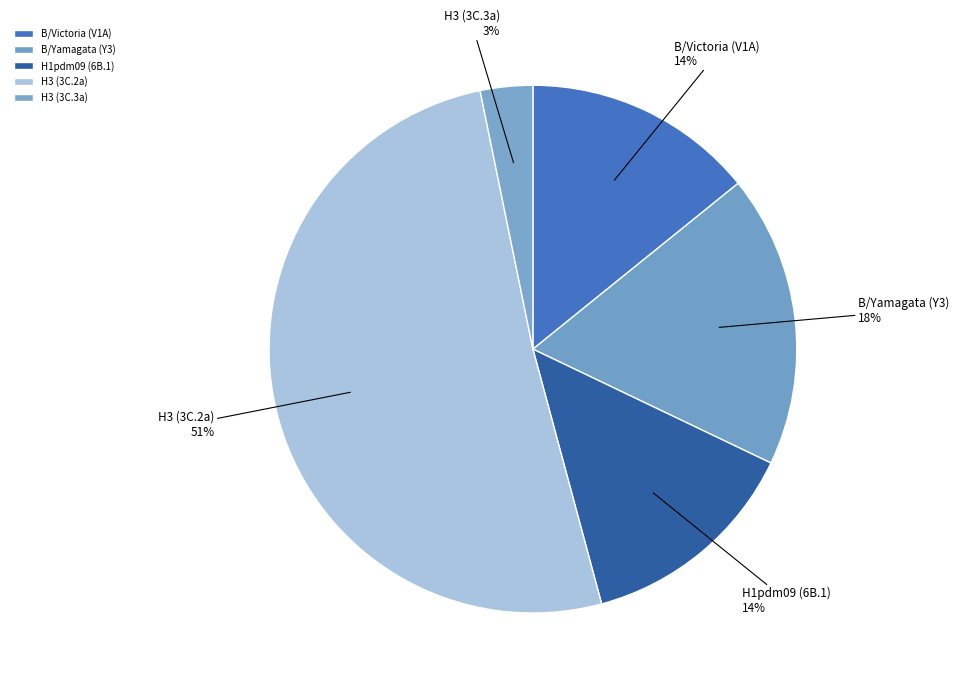

What is the majority slice?

H3 (3C.2a)